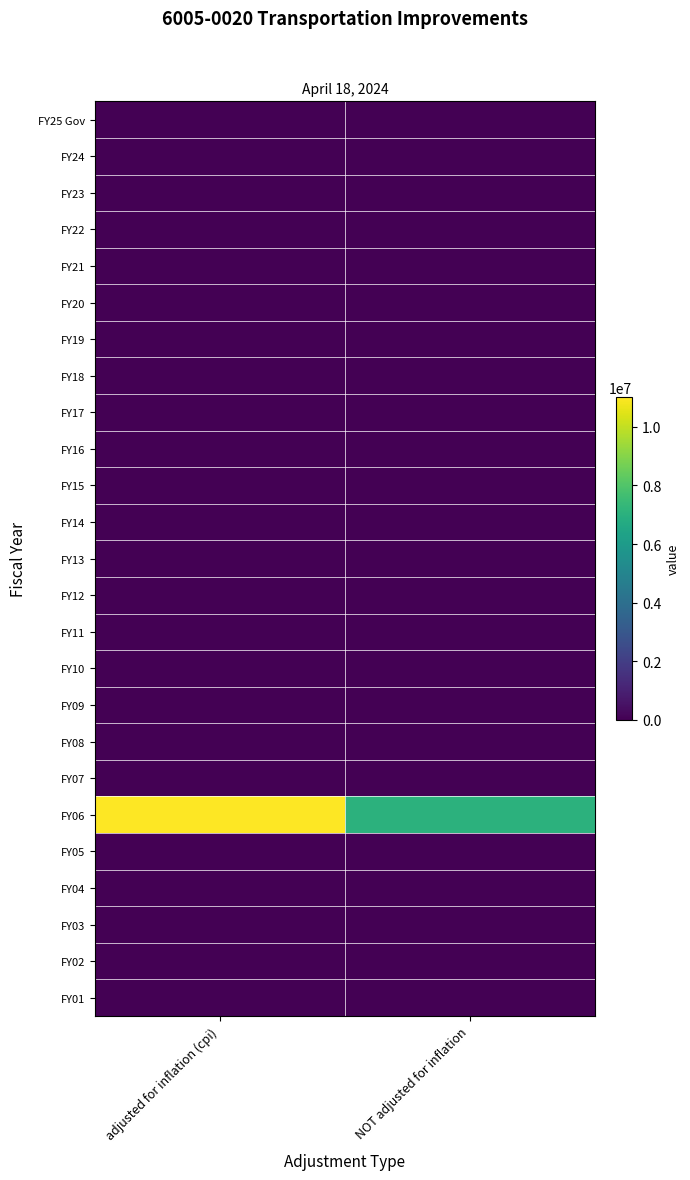

Reading left to right, what are all the values shown in this chart?

FY25 Gov: adjusted for inflation (cpi)=0	NOT adjusted for inflation=0
FY24: adjusted for inflation (cpi)=0	NOT adjusted for inflation=0
FY23: adjusted for inflation (cpi)=0	NOT adjusted for inflation=0
FY22: adjusted for inflation (cpi)=0	NOT adjusted for inflation=0
FY21: adjusted for inflation (cpi)=0	NOT adjusted for inflation=0
FY20: adjusted for inflation (cpi)=0	NOT adjusted for inflation=0
FY19: adjusted for inflation (cpi)=0	NOT adjusted for inflation=0
FY18: adjusted for inflation (cpi)=0	NOT adjusted for inflation=0
FY17: adjusted for inflation (cpi)=0	NOT adjusted for inflation=0
FY16: adjusted for inflation (cpi)=0	NOT adjusted for inflation=0
FY15: adjusted for inflation (cpi)=0	NOT adjusted for inflation=0
FY14: adjusted for inflation (cpi)=0	NOT adjusted for inflation=0
FY13: adjusted for inflation (cpi)=0	NOT adjusted for inflation=0
FY12: adjusted for inflation (cpi)=0	NOT adjusted for inflation=0
FY11: adjusted for inflation (cpi)=0	NOT adjusted for inflation=0
FY10: adjusted for inflation (cpi)=0	NOT adjusted for inflation=0
FY09: adjusted for inflation (cpi)=0	NOT adjusted for inflation=0
FY08: adjusted for inflation (cpi)=0	NOT adjusted for inflation=0
FY07: adjusted for inflation (cpi)=0	NOT adjusted for inflation=0
FY06: adjusted for inflation (cpi)=11003270	NOT adjusted for inflation=7075000
FY05: adjusted for inflation (cpi)=0	NOT adjusted for inflation=0
FY04: adjusted for inflation (cpi)=0	NOT adjusted for inflation=0
FY03: adjusted for inflation (cpi)=0	NOT adjusted for inflation=0
FY02: adjusted for inflation (cpi)=0	NOT adjusted for inflation=0
FY01: adjusted for inflation (cpi)=0	NOT adjusted for inflation=0